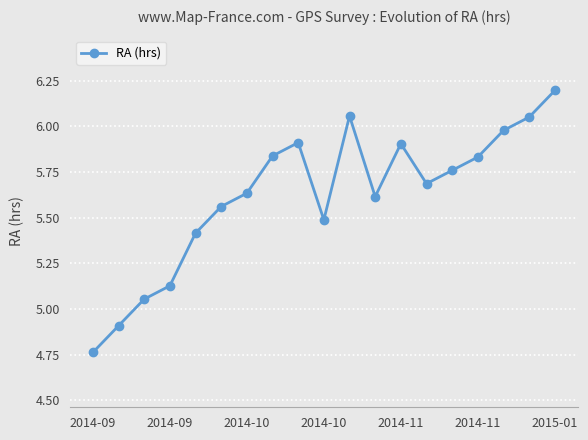

What is the difference between the maximum and minimum values?

1.4